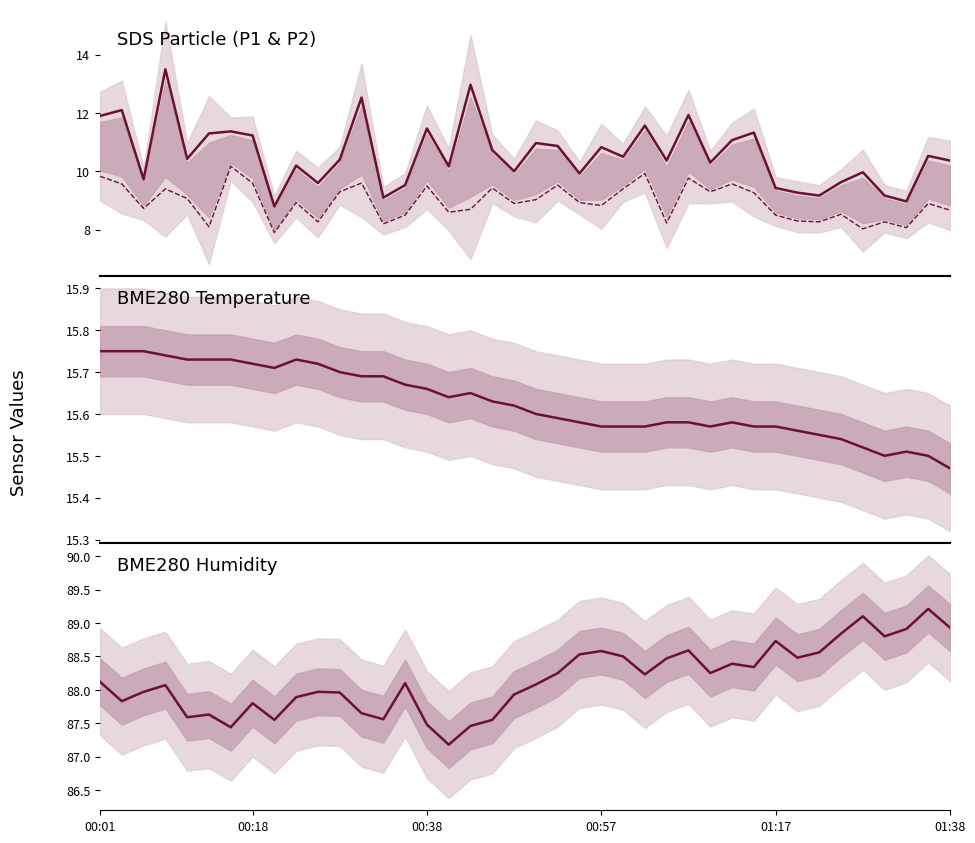

Between 13 and 23, which series saw the biggest shift?

SDS_P1